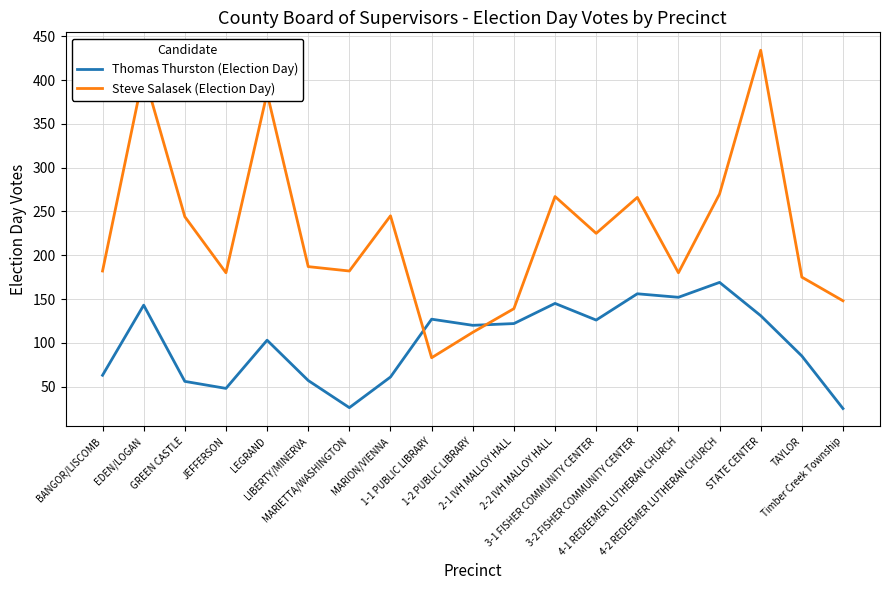

Count the number of categories in the chart.

19